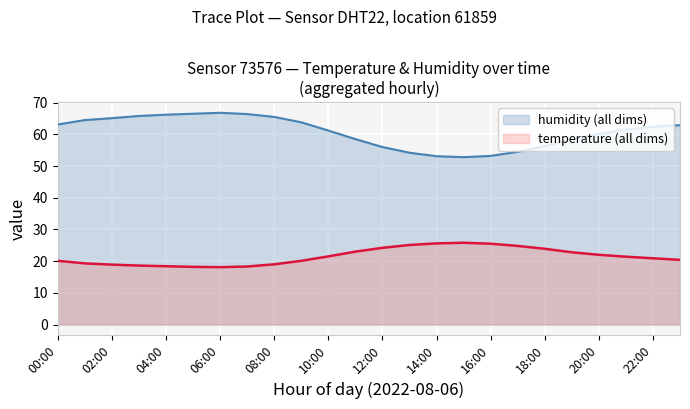

List the series in order of their overall mean, lowest first.

temperature (all dims), humidity (all dims)